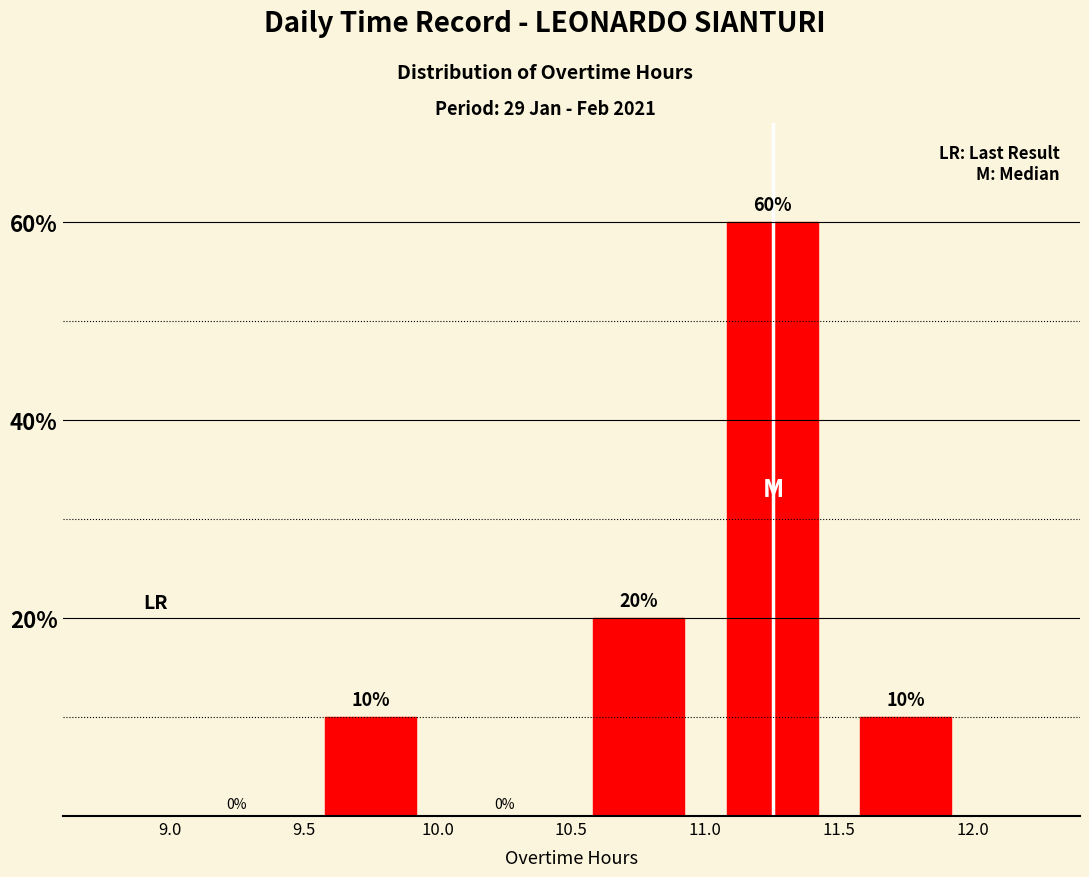

How tall is the bar that spans 10.5 to 11.0 on the x-axis?

20